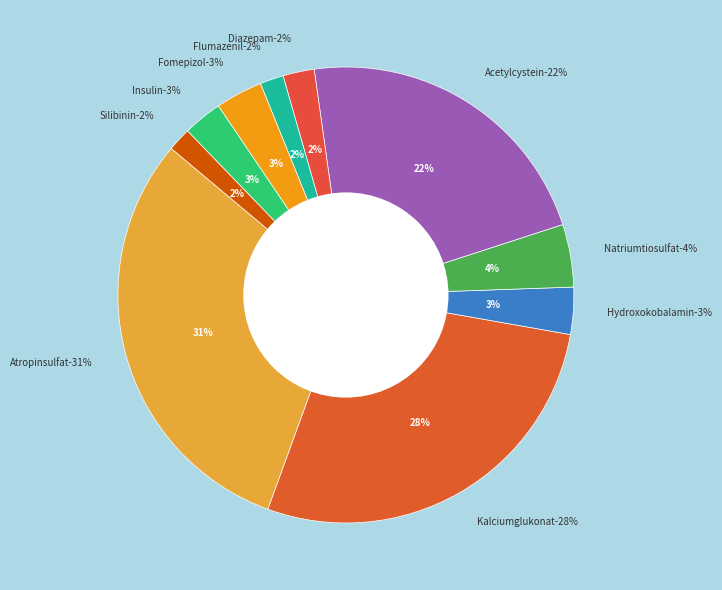

How many slices are in this pie chart?

10